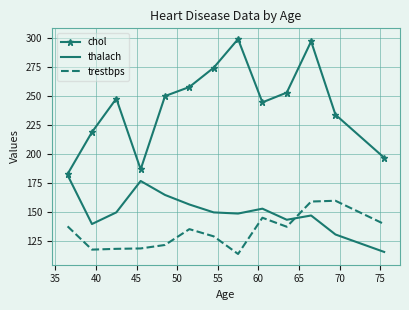

What is the lowest value of the chol series?

183.0